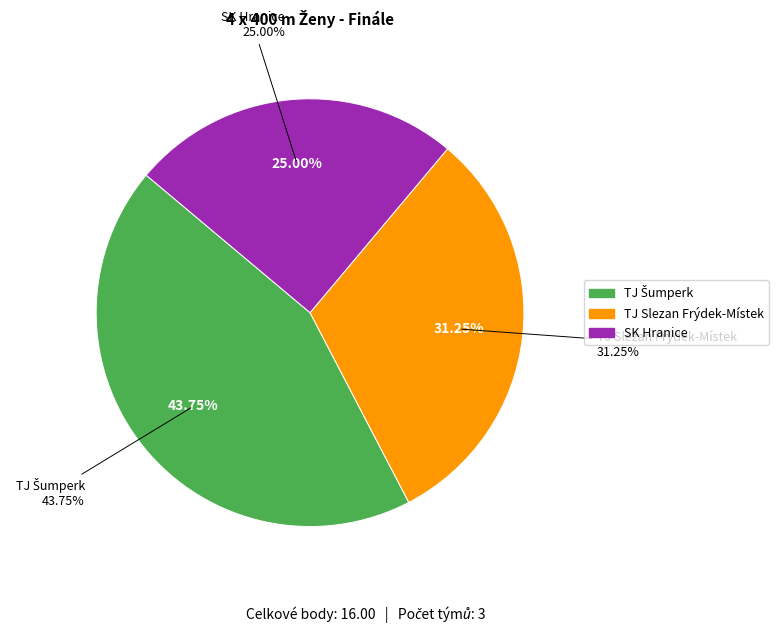

What is the smallest slice in the pie chart?

SK Hranice